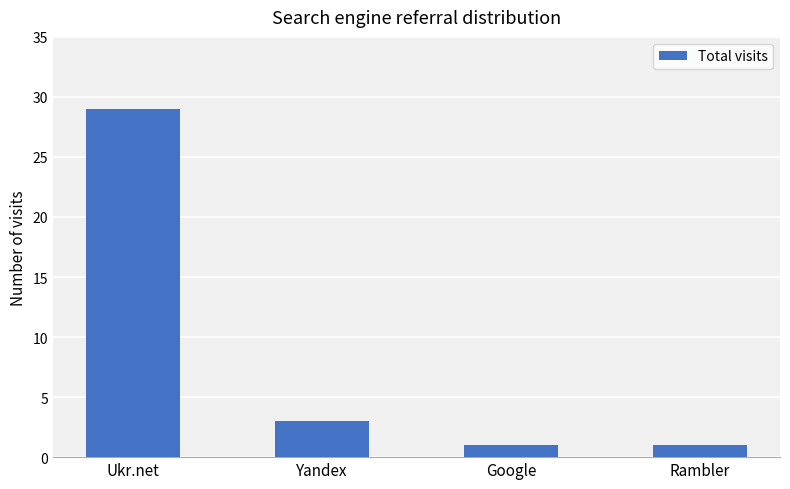

The chart shows a value of 29 at Ukr.net. True or false?

True